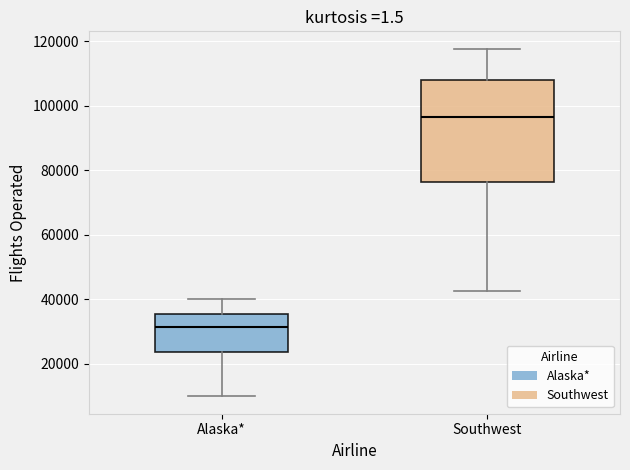

Reading left to right, read every box against the y-axis: the position of its median line, the range the box covers, and the ends of its whiskers. The values are not printed on the chart, so give them approximately, as read against the axis.

Alaska*: median 32000, box 24000 to 36000, whiskers 10000 to 40000
Southwest: median 96000, box 76000 to 108000, whiskers 42000 to 118000